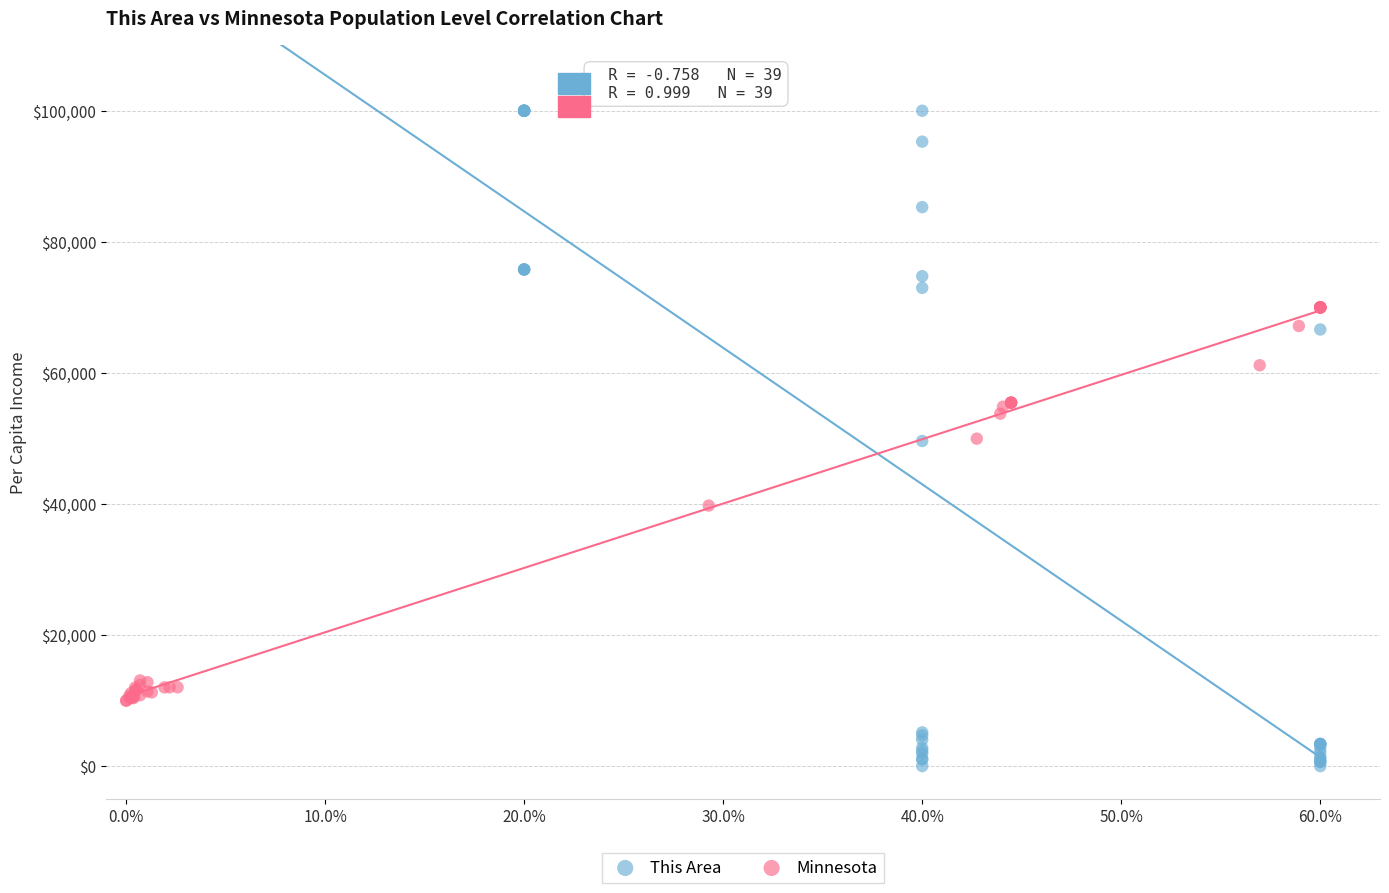

Which series has the largest Y range (max minus min)?

This Area